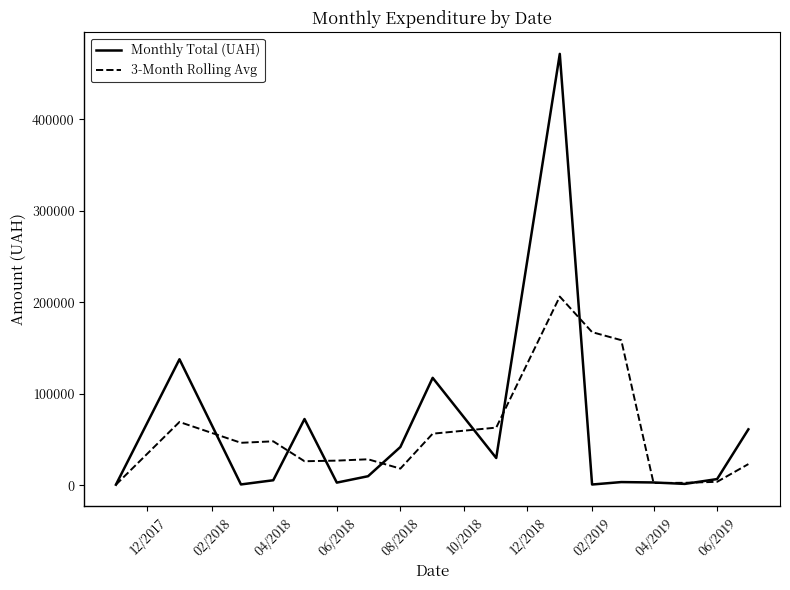

What is the maximum value shown in the chart?

471710.1